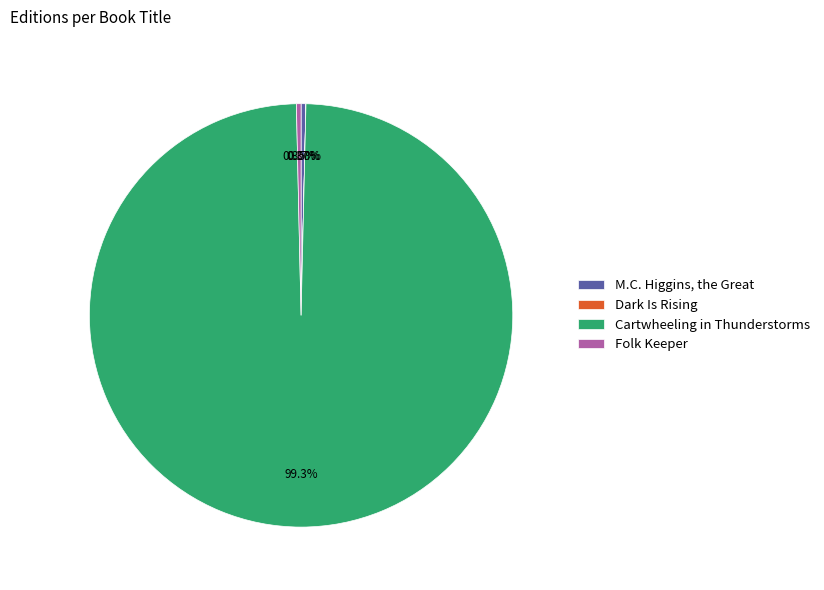

Do Folk Keeper and M.C. Higgins, the Great together represent more than half of the pie?

No